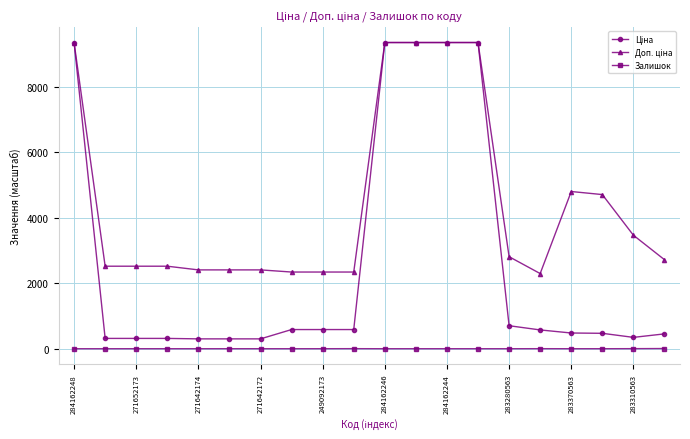

What is the difference between the second highest and second lowest values in the Залишок series?

2.4